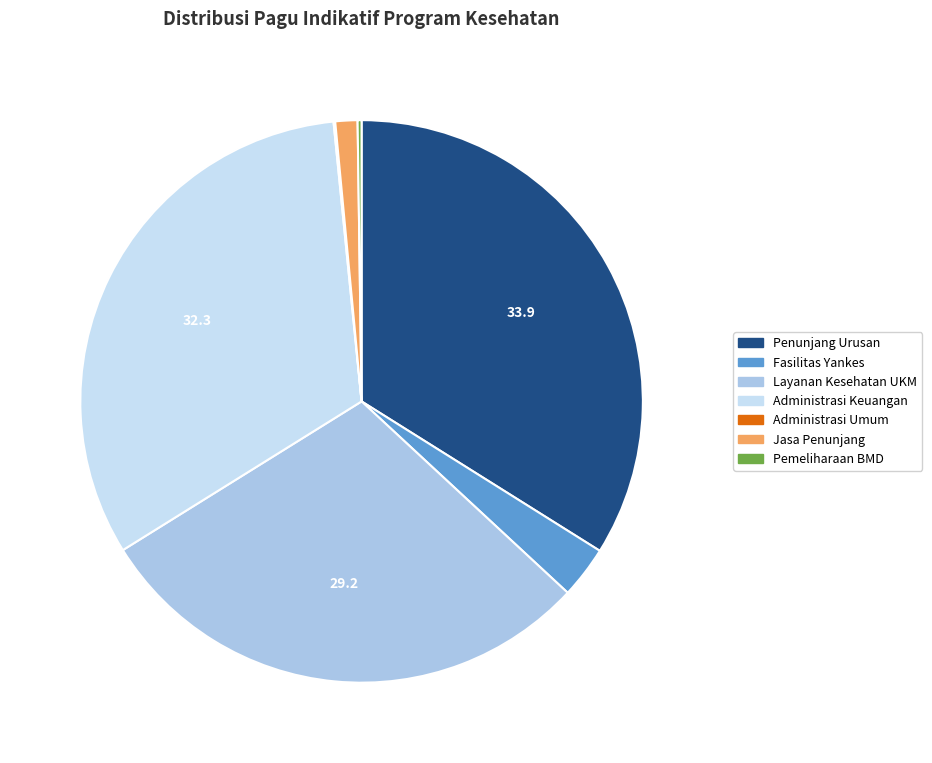

Is there any slice that represents more than half of the pie?

No